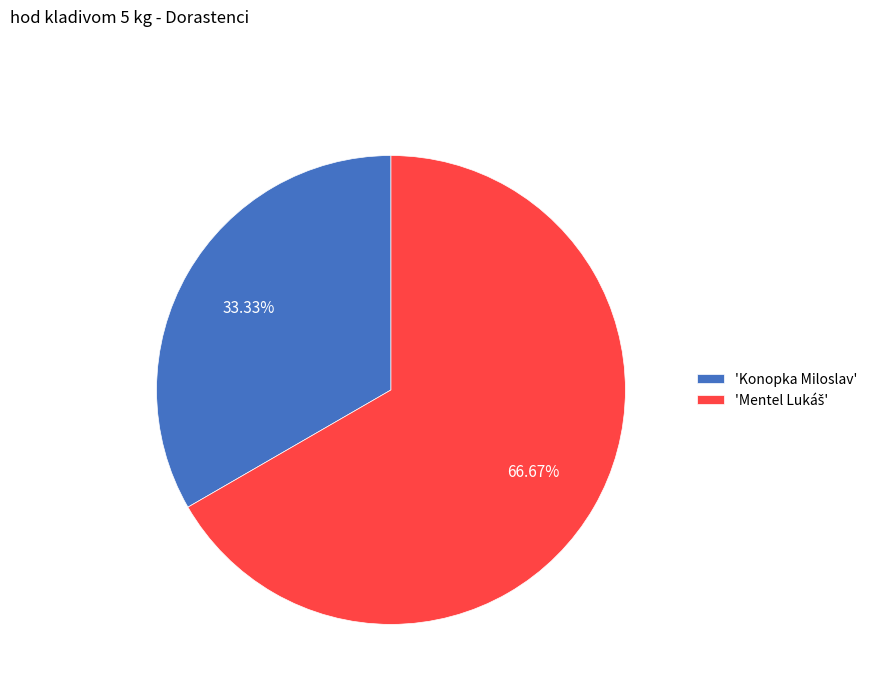

To the nearest percent, what is the difference between the largest and smallest slice percentages?

33%